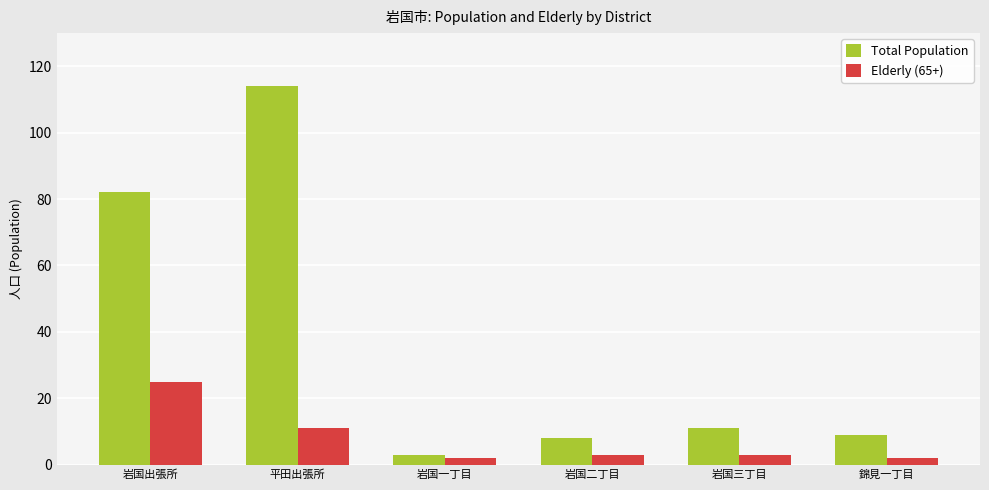

The Elderly (65+) series shows 3 at 岩国三丁目. True or false?

True